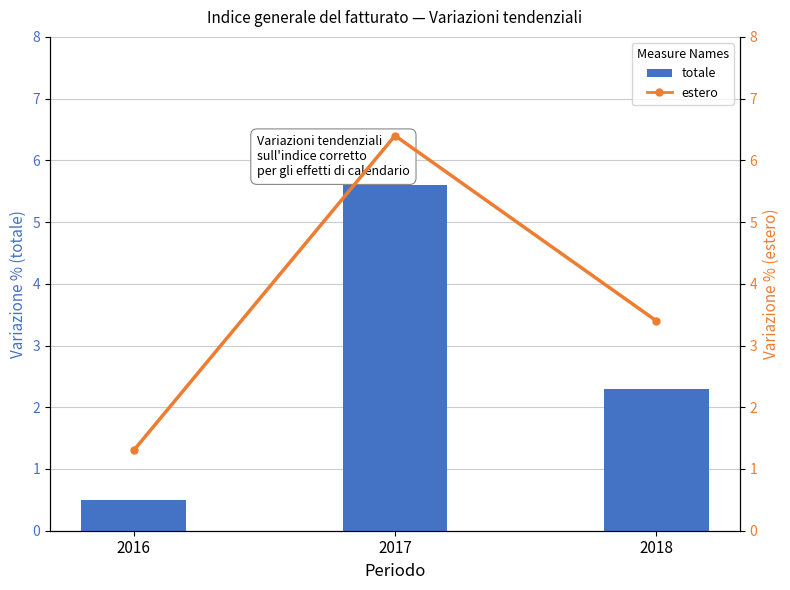

What is the highest value of the estero series?

6.4